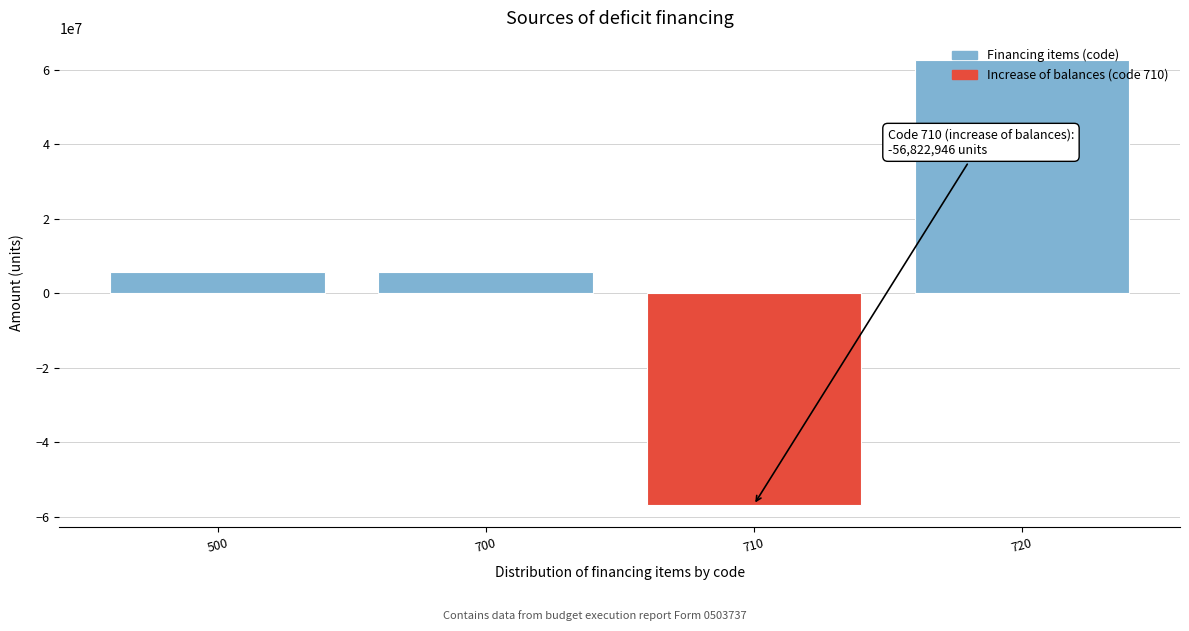

The value at 710 is -96478405.8. True or false?

False